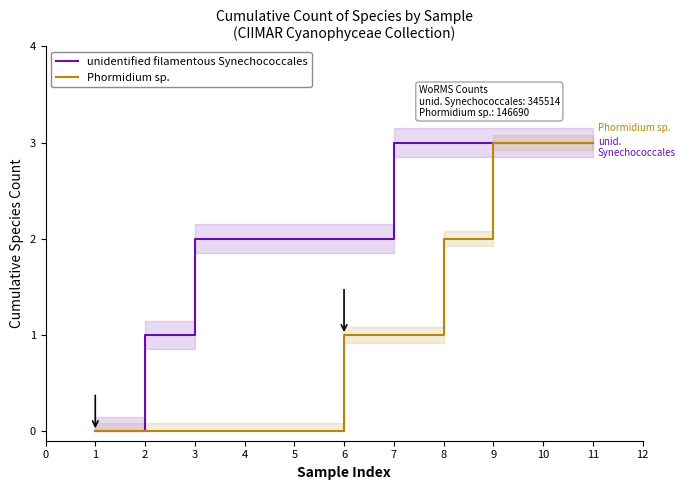

At how many categories does at least one series exceed 2?

5